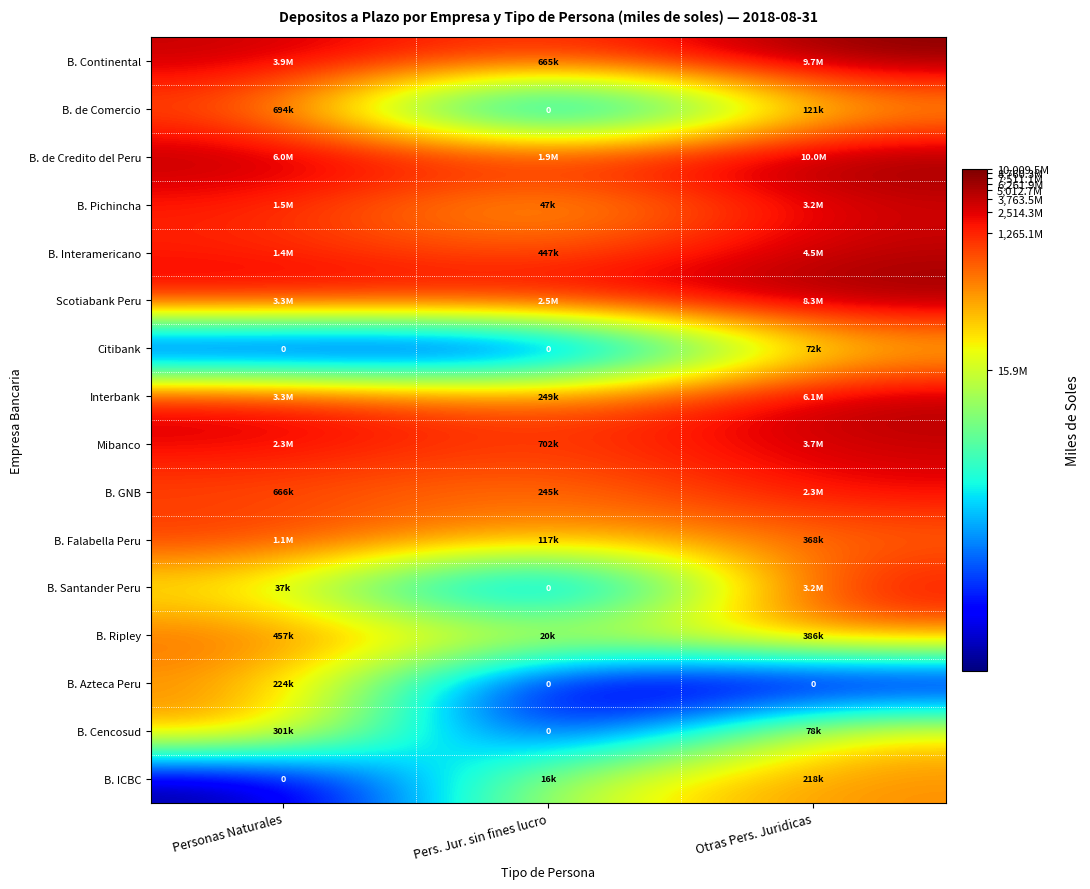

Which series has the largest total across all categories?

B. de Credito del Peru